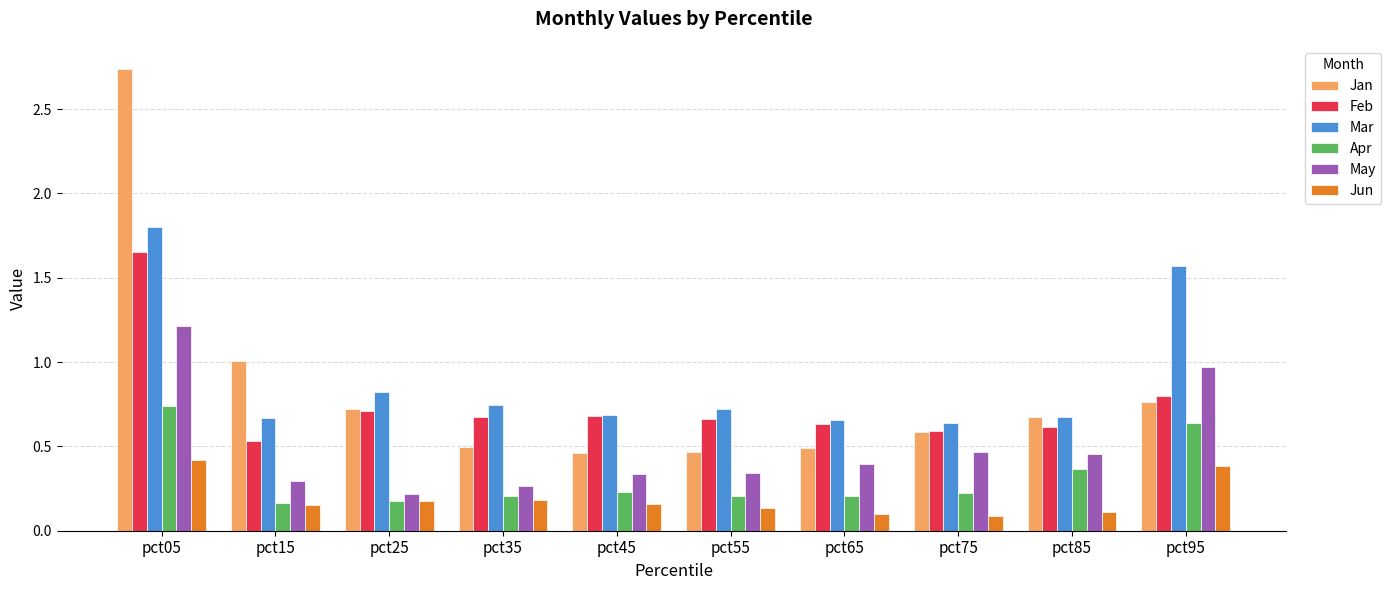

What are all the series names shown in the legend?

Jan, Feb, Mar, Apr, May, Jun